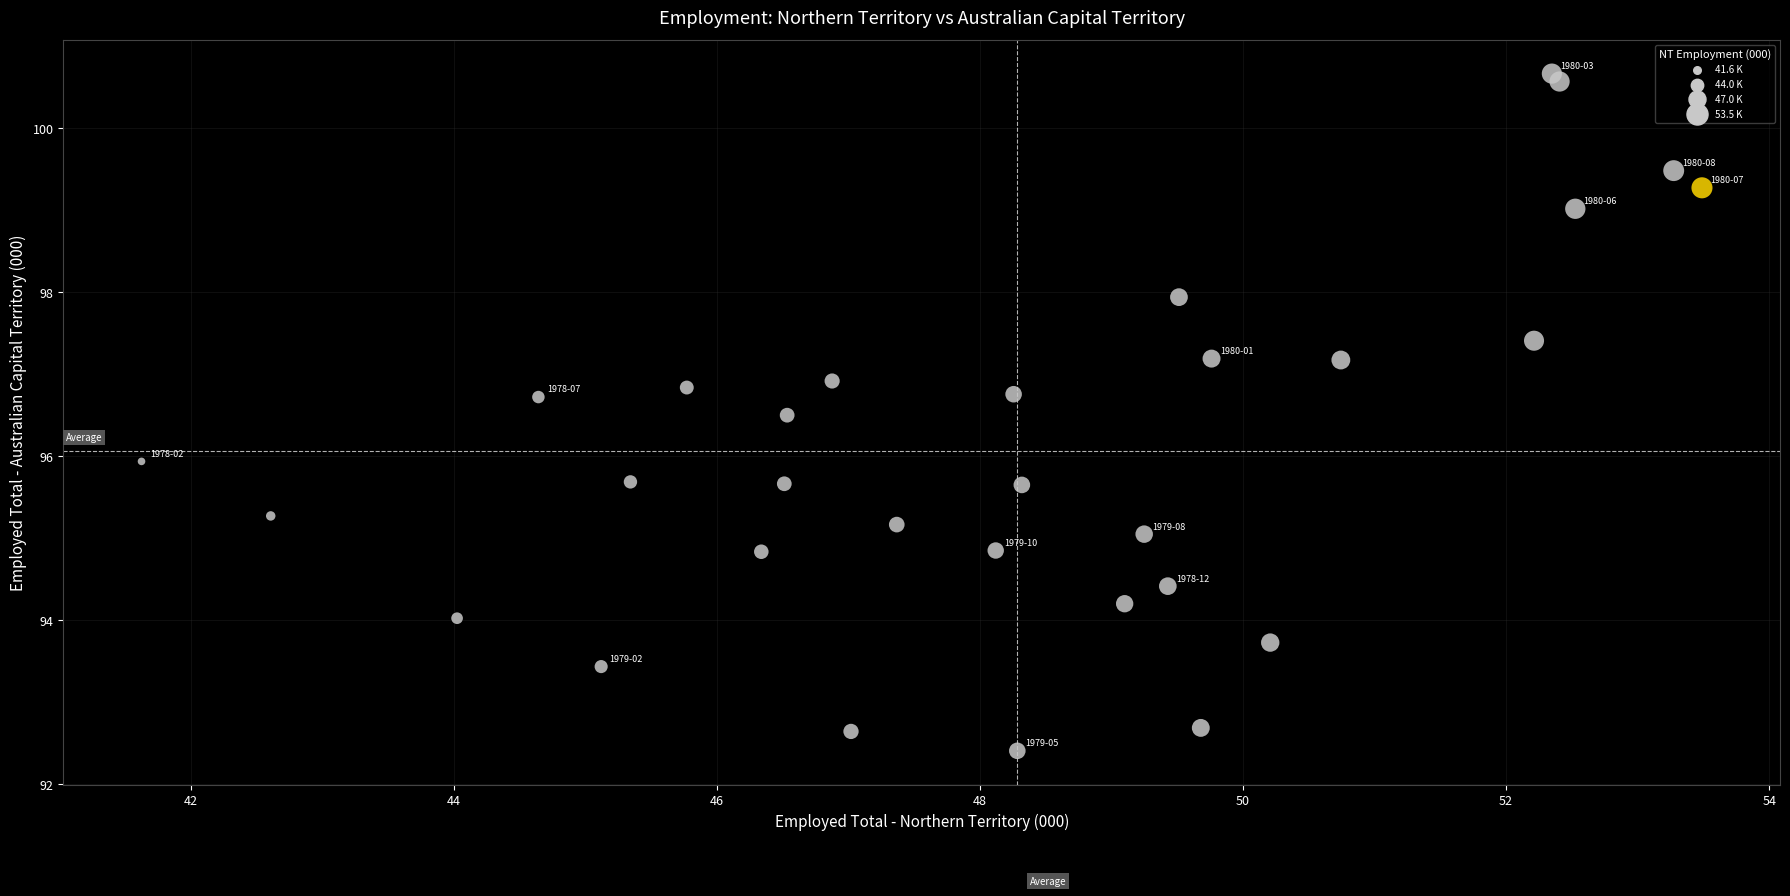

What is the range of X values (max minus min)?

11.9